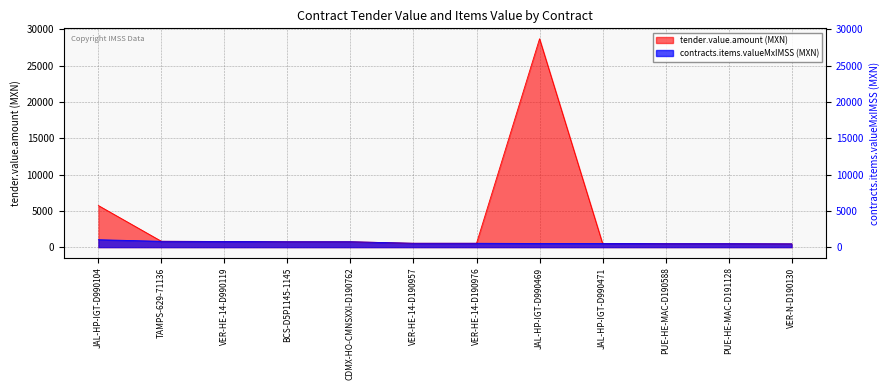

Does the chart have visible grid lines?

Yes